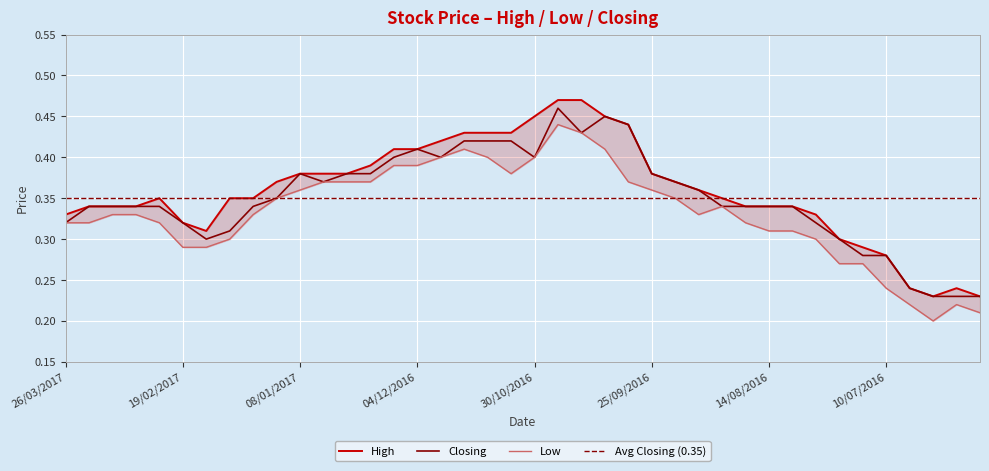

List the labels in order of Closing value, largest first.

23/10/2016, 09/10/2016, 03/10/2016, 16/10/2016, 20/11/2016, 13/11/2016, 06/11/2016, 04/12/2016, 11/12/2016, 27/11/2016, 30/10/2016, 08/01/2017, 26/12/2016, 18/12/2016, 25/09/2016, 02/01/2017, 18/09/2016, 04/09/2016, 22/01/2017, 19/03/2017, 12/03/2017, 05/03/2017, 26/02/2017, 29/01/2017, 28/08/2016, 21/08/2016, 14/08/2016, 07/08/2016, 26/03/2017, 19/02/2017, 31/07/2016, 05/02/2017, 12/02/2017, 24/07/2016, 17/07/2016, 10/07/2016, 03/07/2016, 26/06/2016, 19/06/2016, 12/06/2016